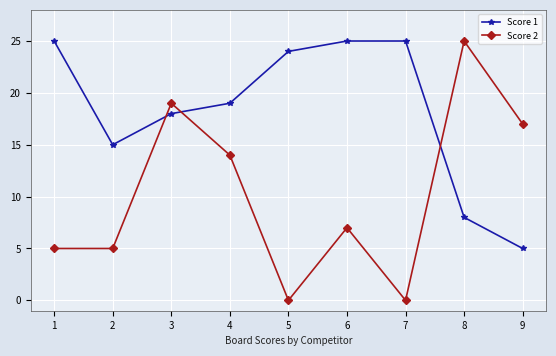

At which label is Score 2 closest to 12?

4